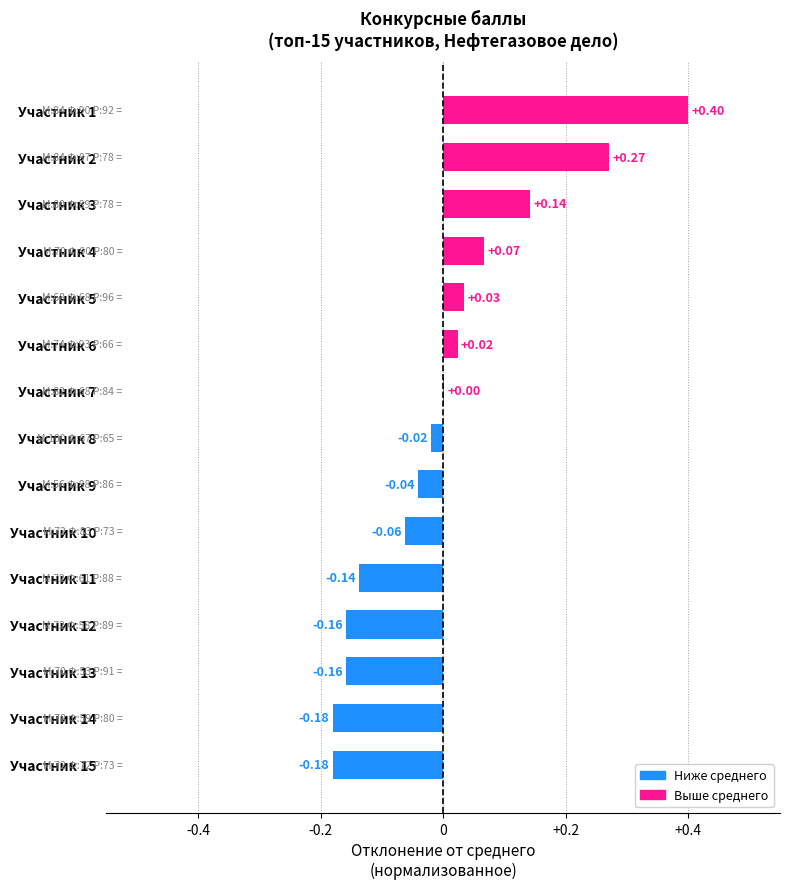

Count the number of data series in this chart.

1